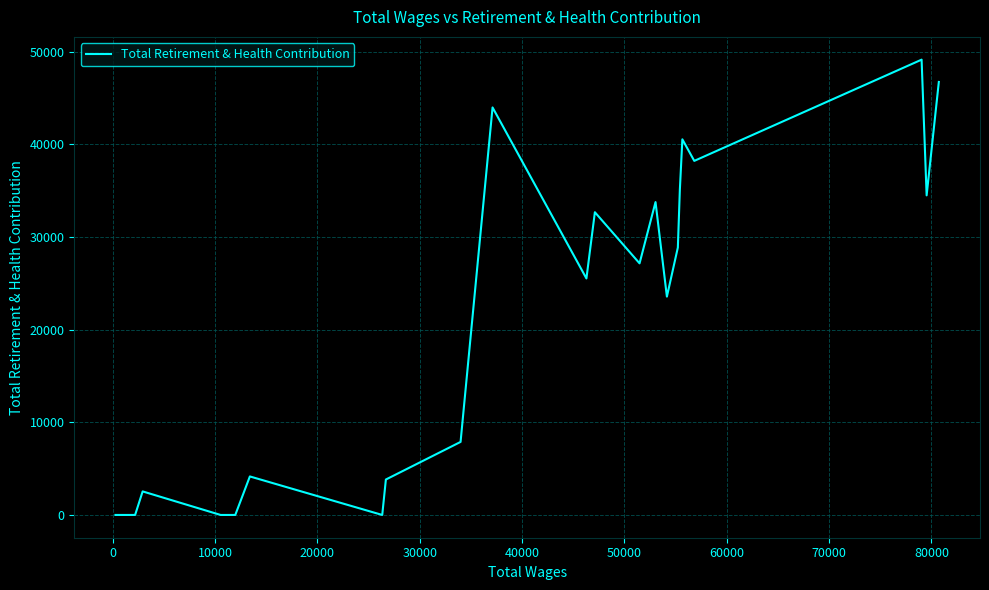

What is the difference between the maximum and minimum values?

49152